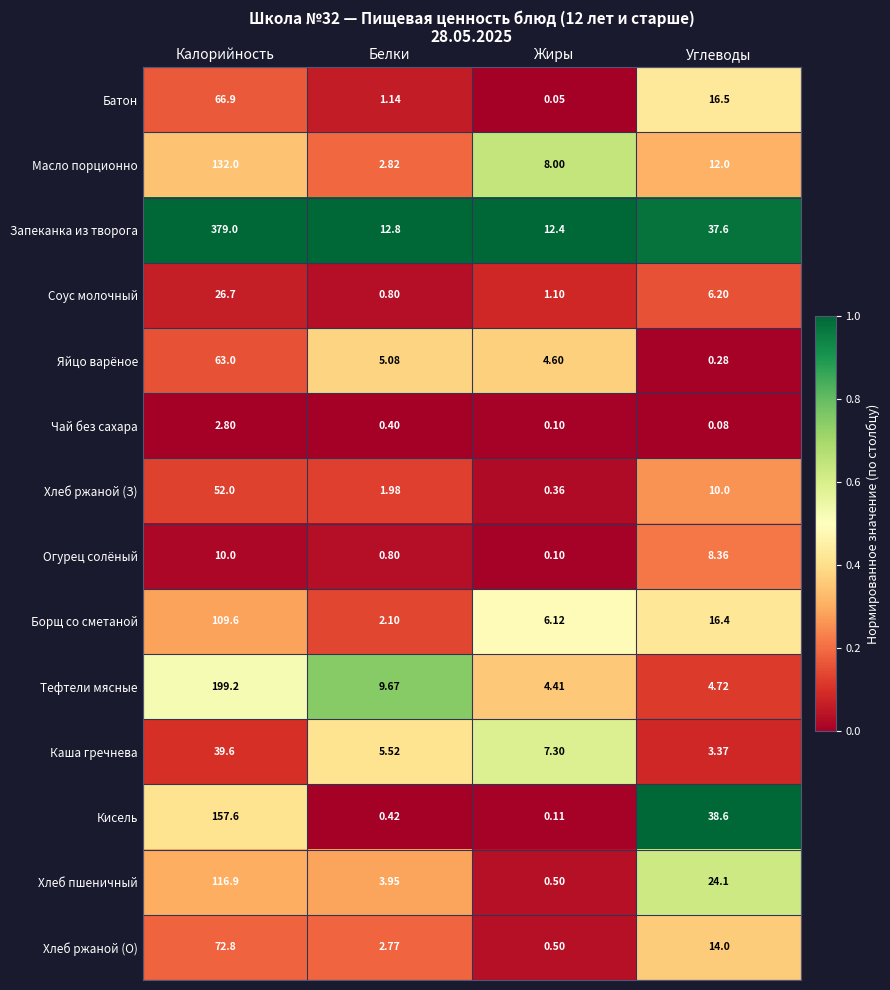

Where is Хлеб пшеничный nearest to the value 58?

Углеводы